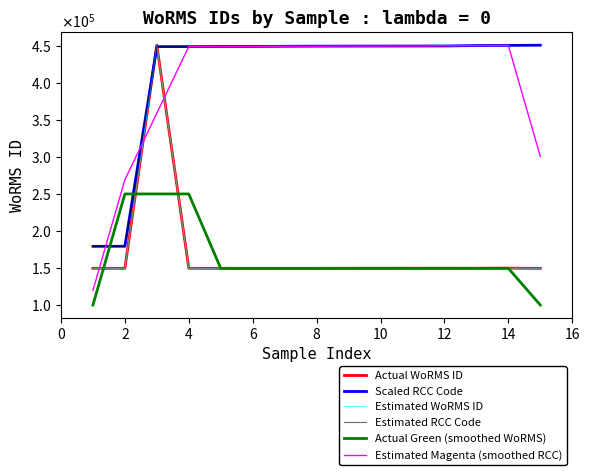

What is the value of the Estimated WoRMS ID point at the 1st from the left?

148952.0